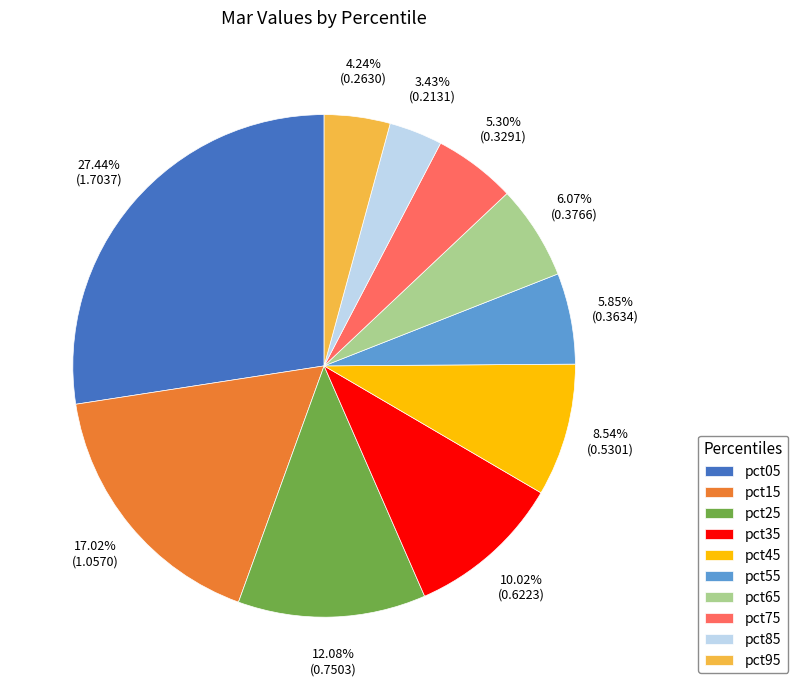

Count the number of slices in the pie.

10